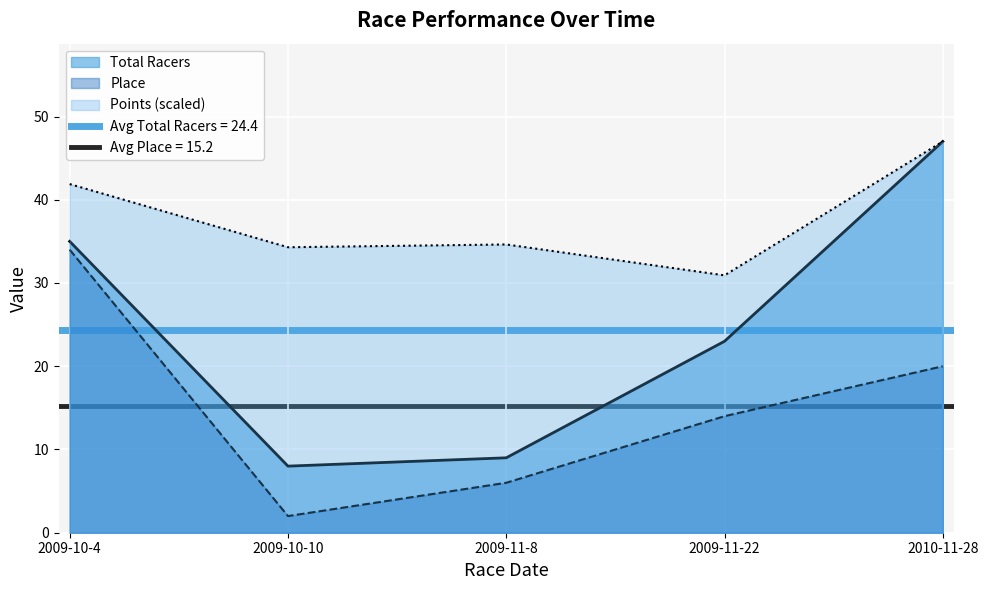

At which category does the chart reach its peak across all series?

2010-11-28